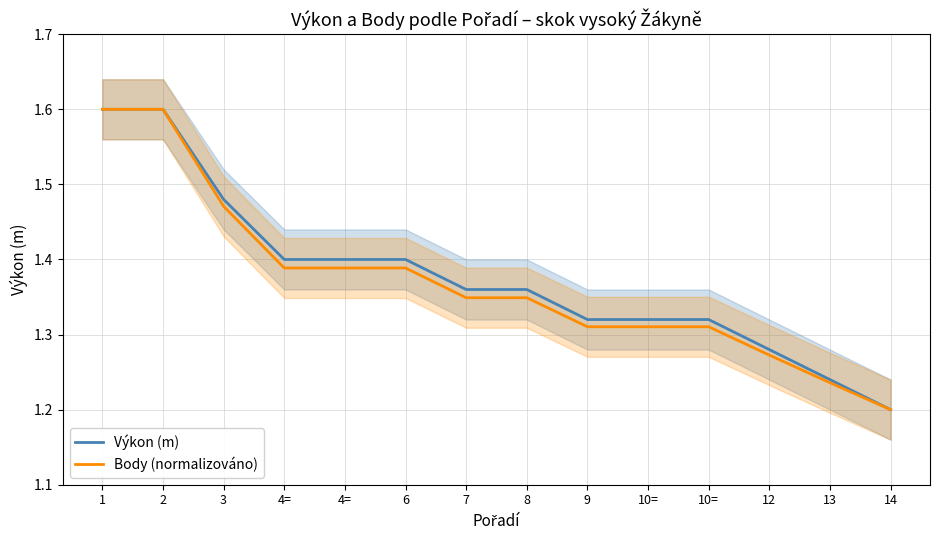

Reading right to left, transcribe all the data shown in this chart.

Výkon (m): 14=1.2	13=1.2	12=1.3	10==1.3	10==1.3	9=1.3	8=1.4	7=1.4	6=1.4	4==1.4	4==1.4	3=1.5	2=1.6	1=1.6
Body (normalizováno): 14=1.2	13=1.2	12=1.3	10==1.3	10==1.3	9=1.3	8=1.3	7=1.3	6=1.4	4==1.4	4==1.4	3=1.5	2=1.6	1=1.6